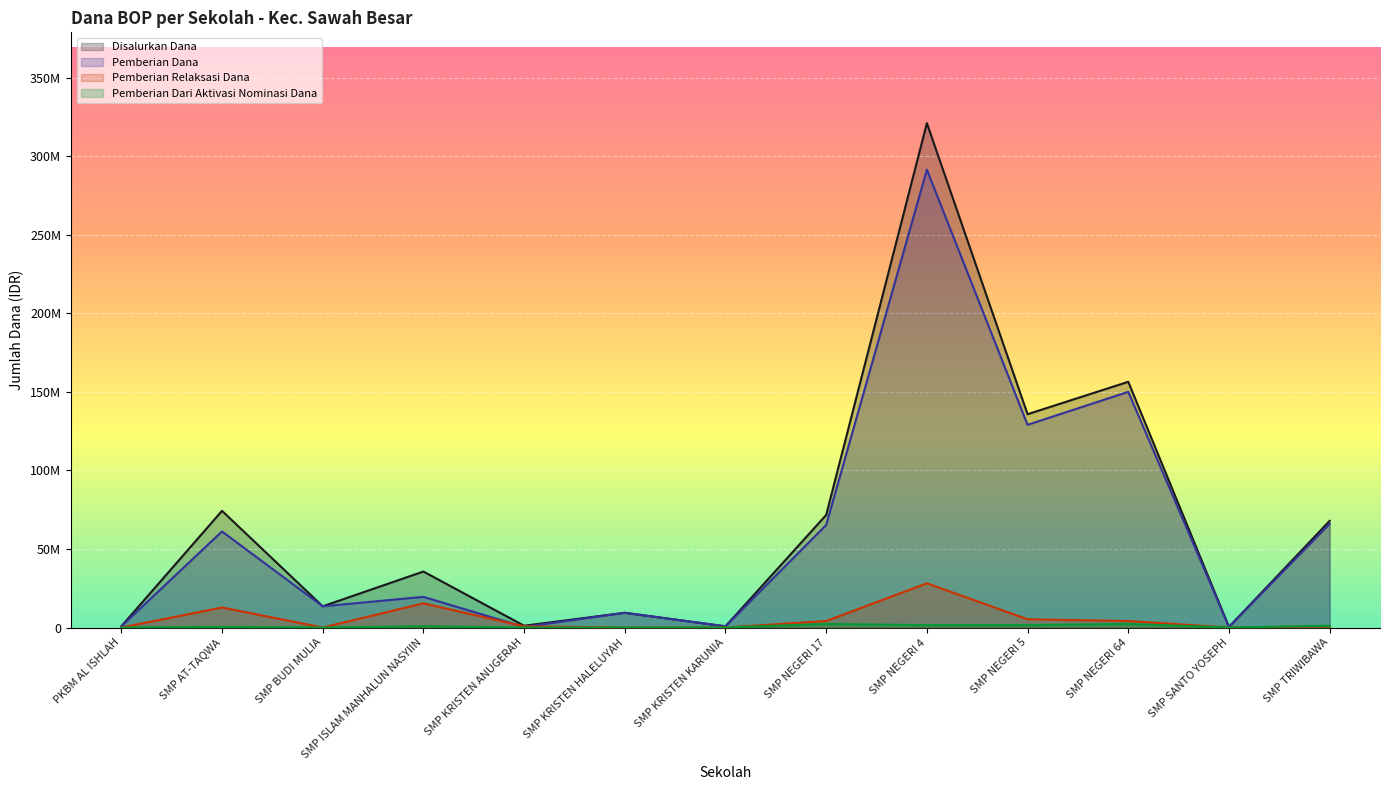

Which series has the largest range (max minus min)?

Disalurkan Dana